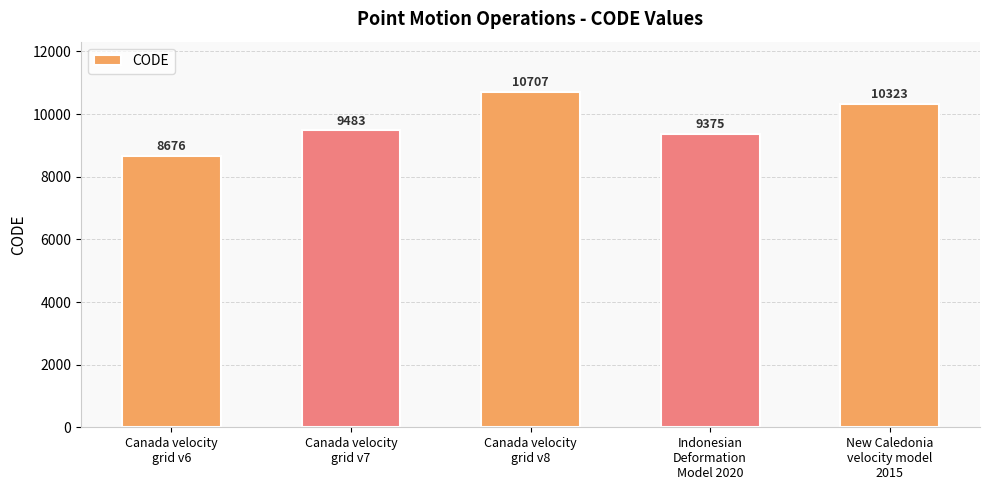

The value at Canada velocity
grid v7 is 2425. True or false?

False